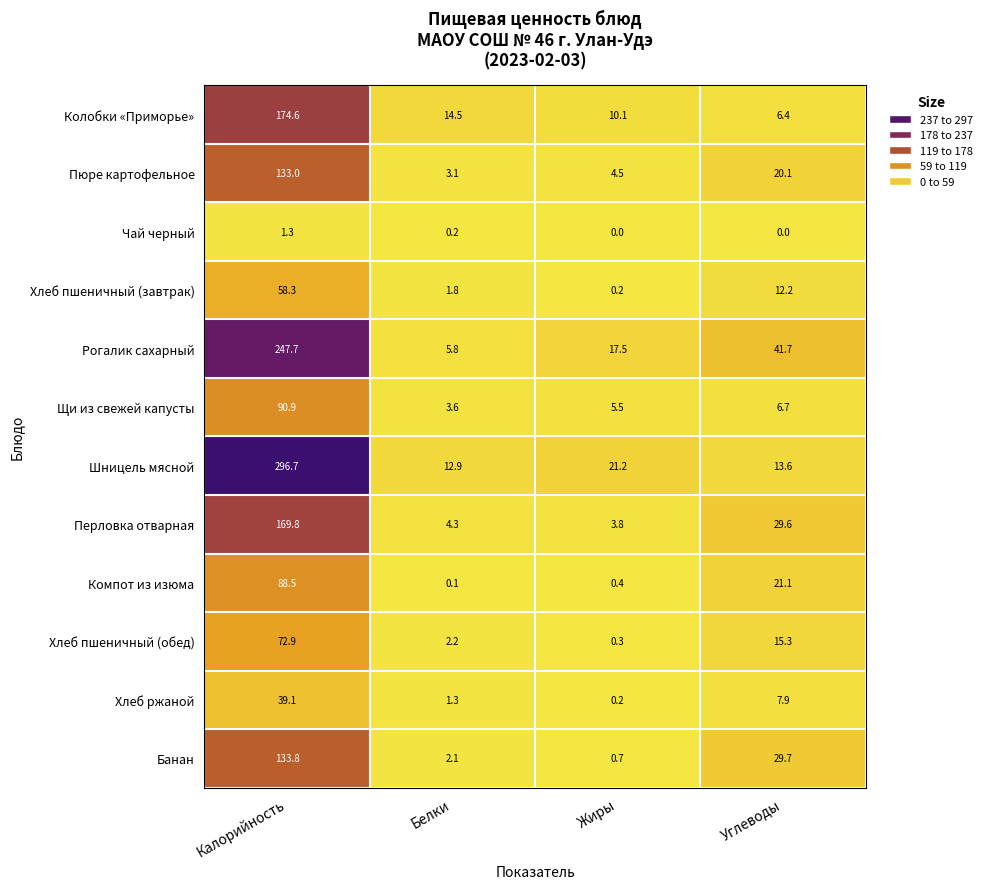

What is the total value across all series at Белки?

51.9